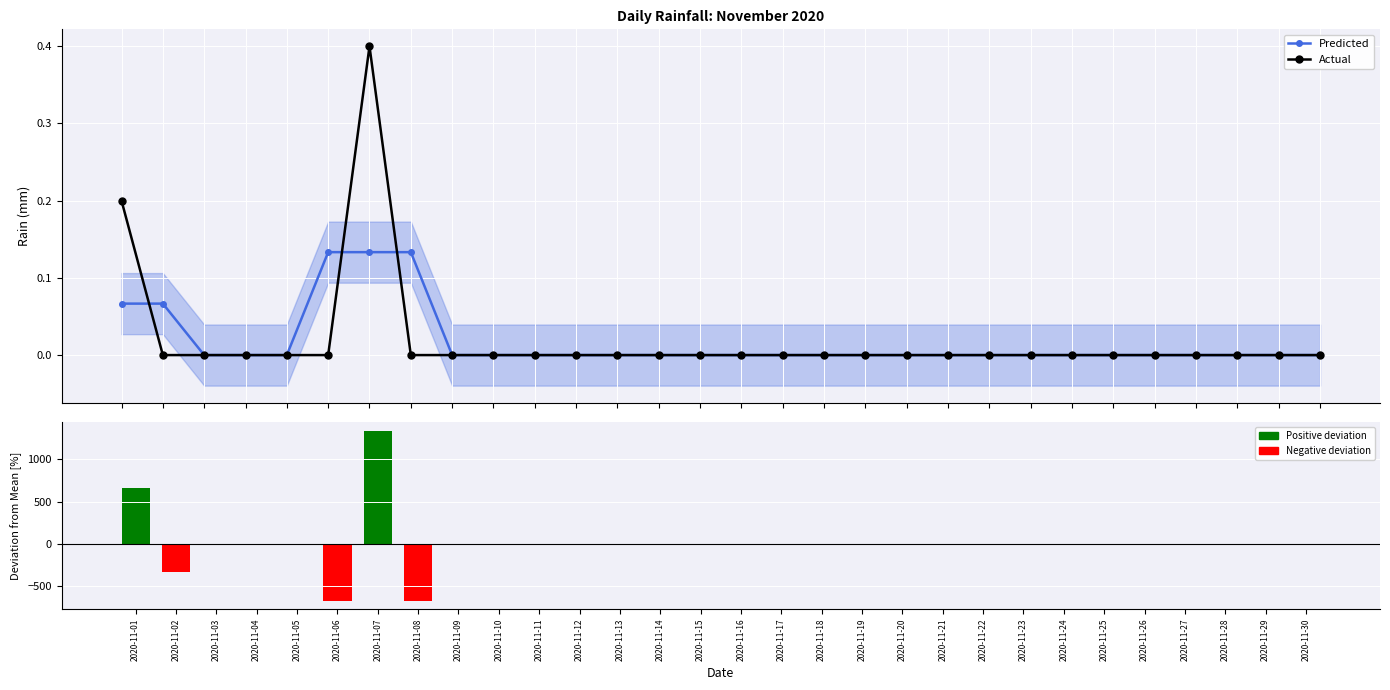

Reading right to left, transcribe all the data shown in this chart.

Predicted: 0.0	0.0	0.0	0.0	0.0	0.0	0.0	0.0	0.0	0.0	0.0	0.0	0.0	0.0	0.0	0.0	0.0	0.0	0.0	0.0	0.0	0.0	0.1	0.1	0.1	0.0	0.0	0.0	0.1	0.1
Actual: 0.0	0.0	0.0	0.0	0.0	0.0	0.0	0.0	0.0	0.0	0.0	0.0	0.0	0.0	0.0	0.0	0.0	0.0	0.0	0.0	0.0	0.0	0.0	0.4	0.0	0.0	0.0	0.0	0.0	0.2
(Act-Pre)/Act: 0.0	0.0	0.0	0.0	0.0	0.0	0.0	0.0	0.0	0.0	0.0	0.0	0.0	0.0	0.0	0.0	0.0	0.0	0.0	0.0	0.0	0.0	-666.7	1333.3	-666.7	0.0	0.0	0.0	-333.3	666.7